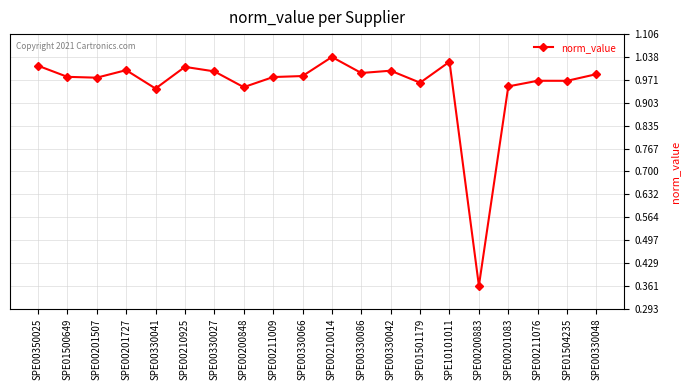

At which category does the data reach its first local peak?

SPE00201727